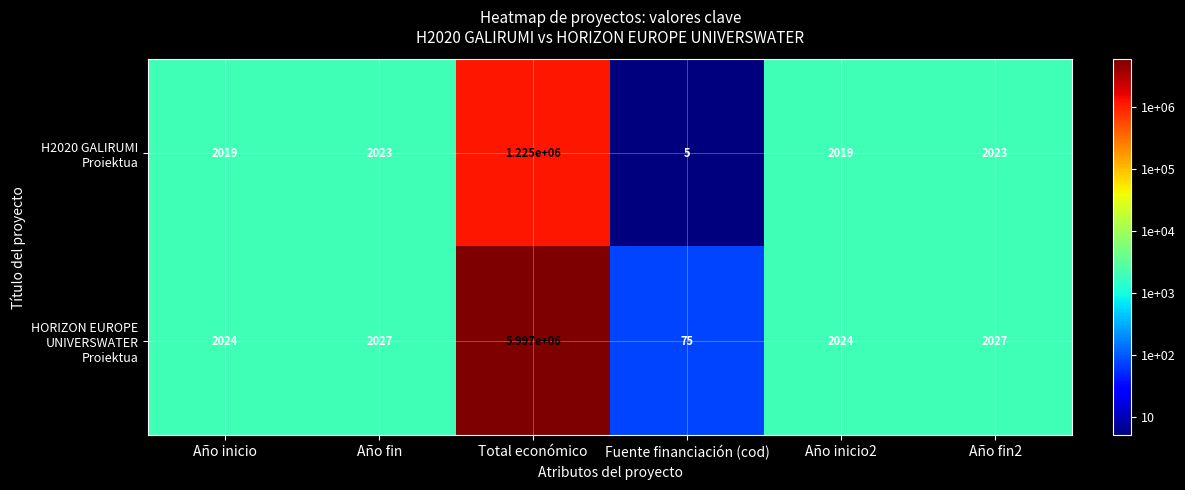

Is it true that HORIZON EUROPE UNIVERSWATER Proiektua equals 2027 at Año fin?

True